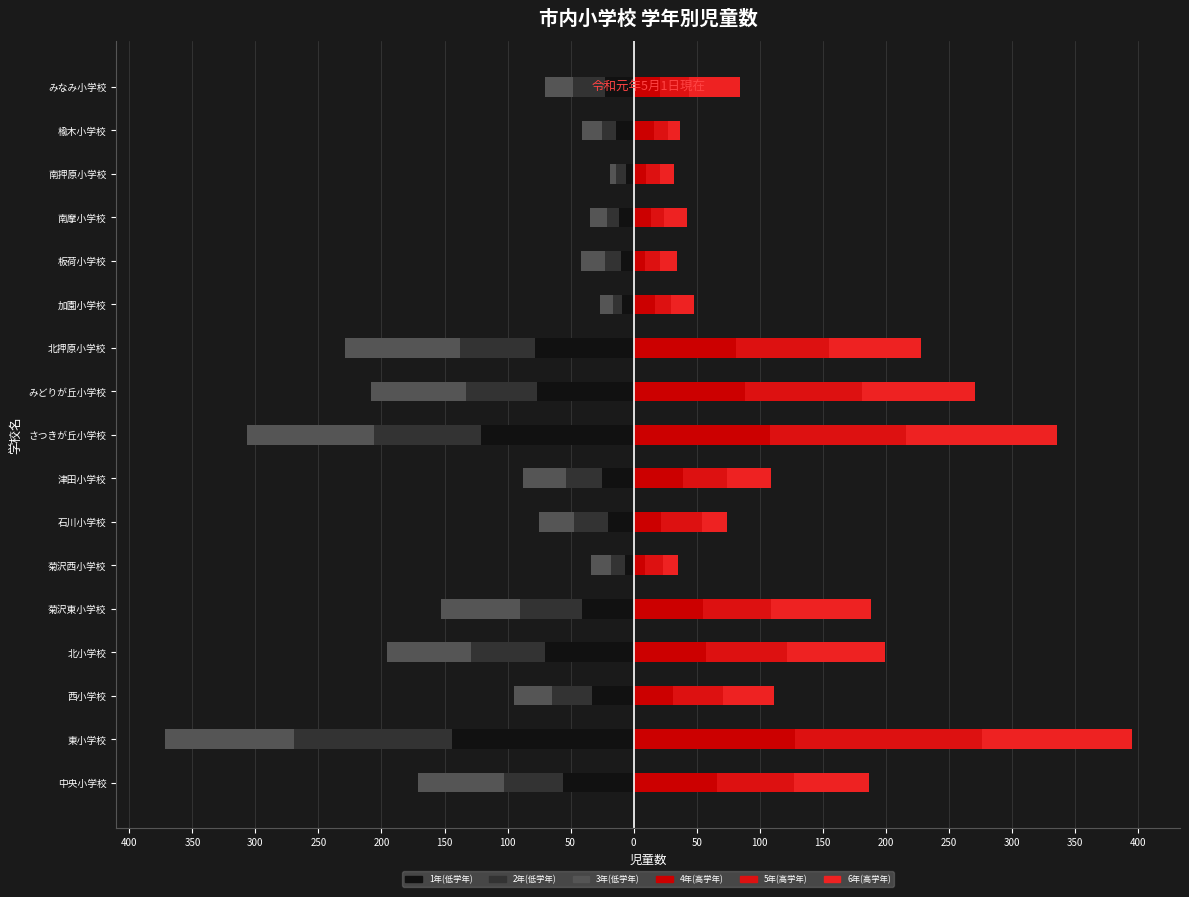

What value does the 6年(右) series have at 北押原小学校, to the nearest 10?

70